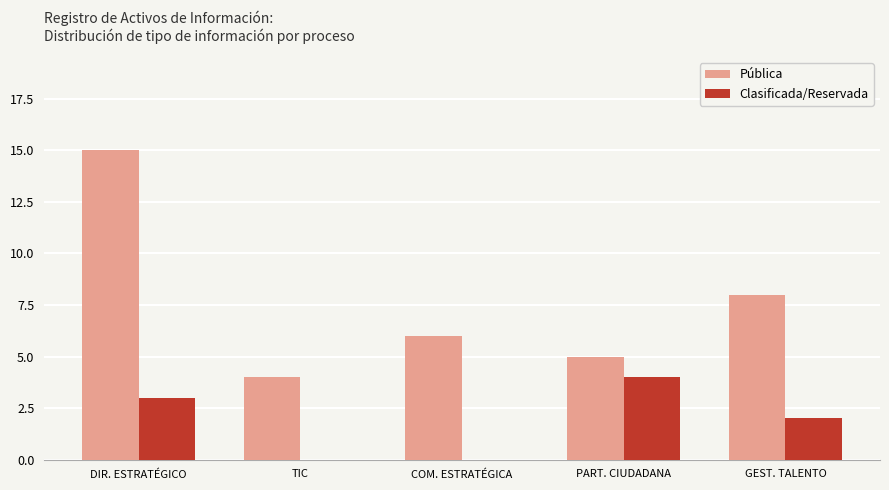

What are all the series names shown in the legend?

Pública, Clasificada/Reservada